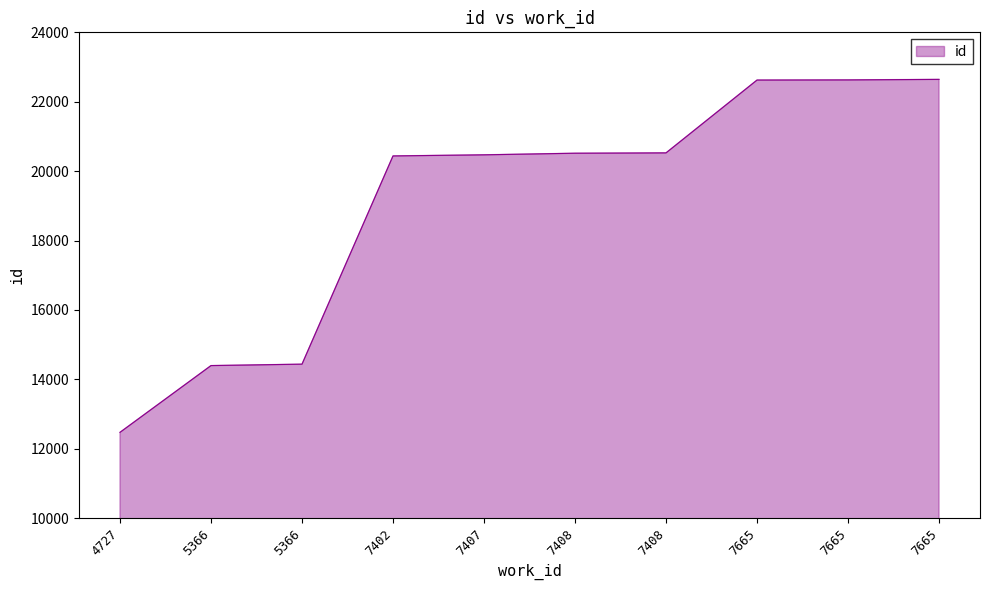

What is the value of the 1st point from the left?

12472